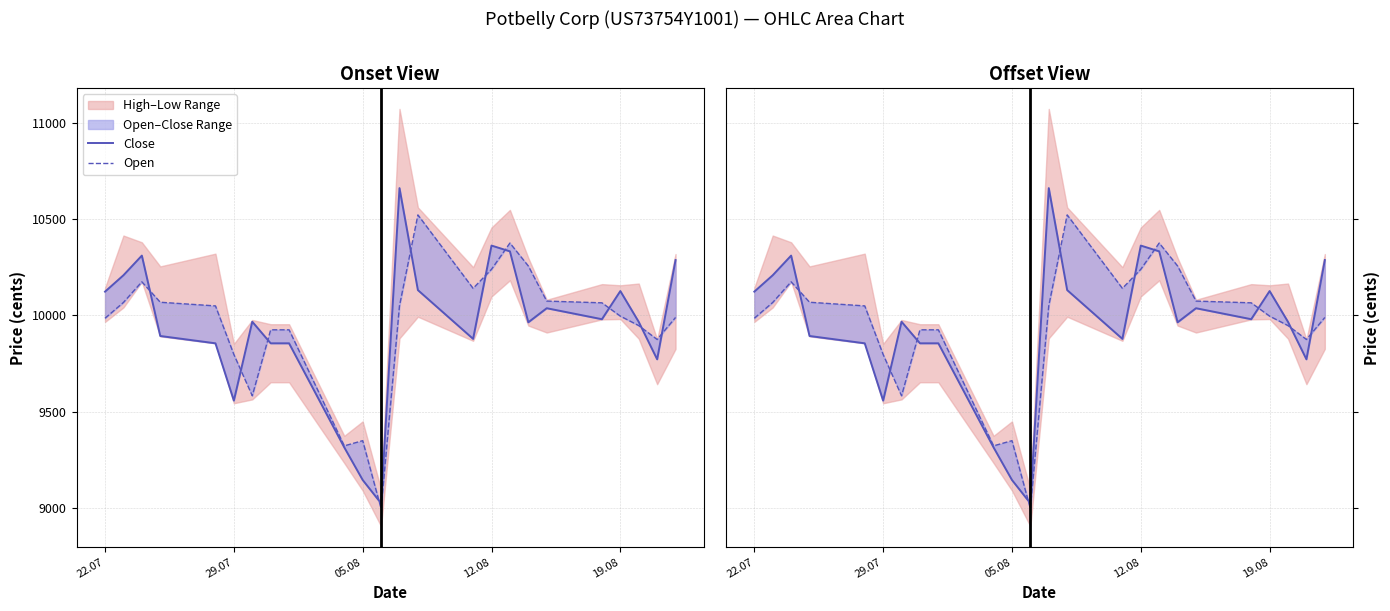

Count the number of categories in the chart.

24